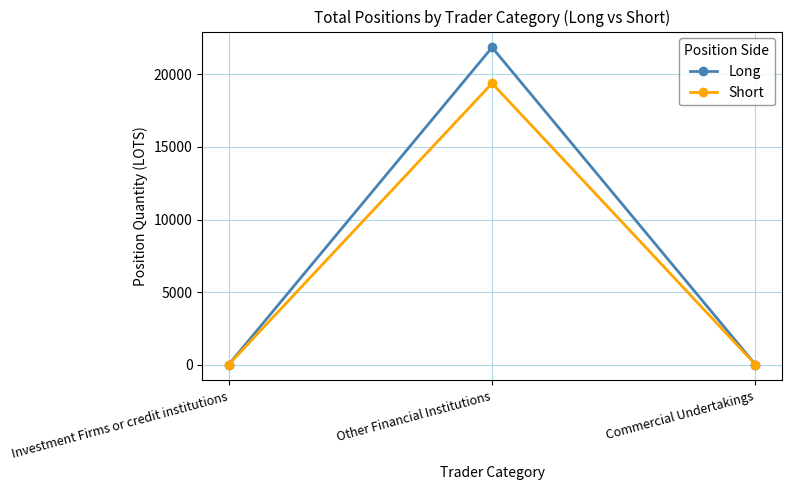

Is it true that Short equals 6995.8 at Commercial Undertakings?

False